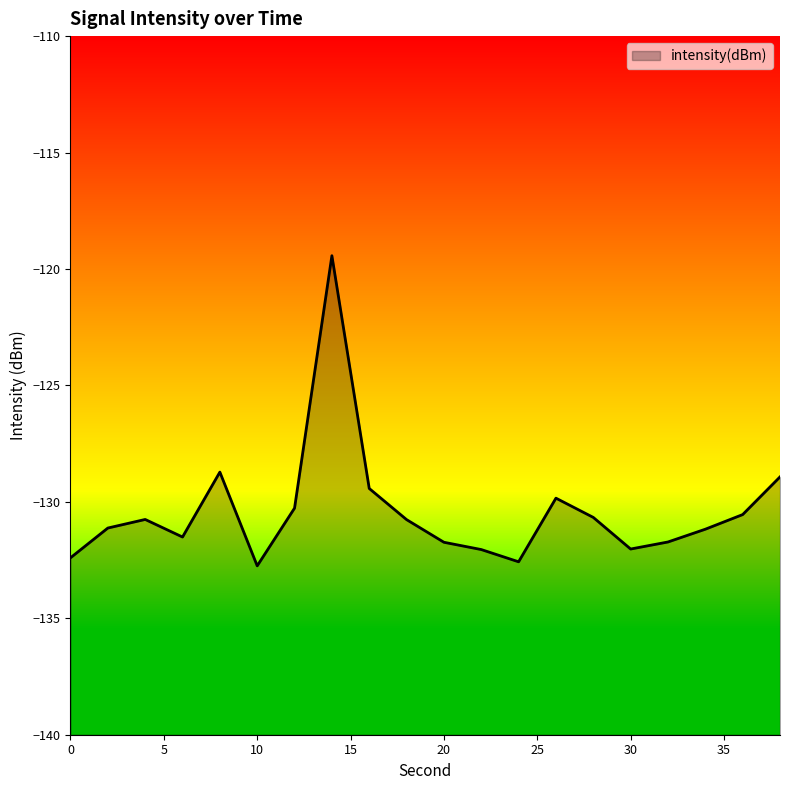

Where is the first local minimum?

6